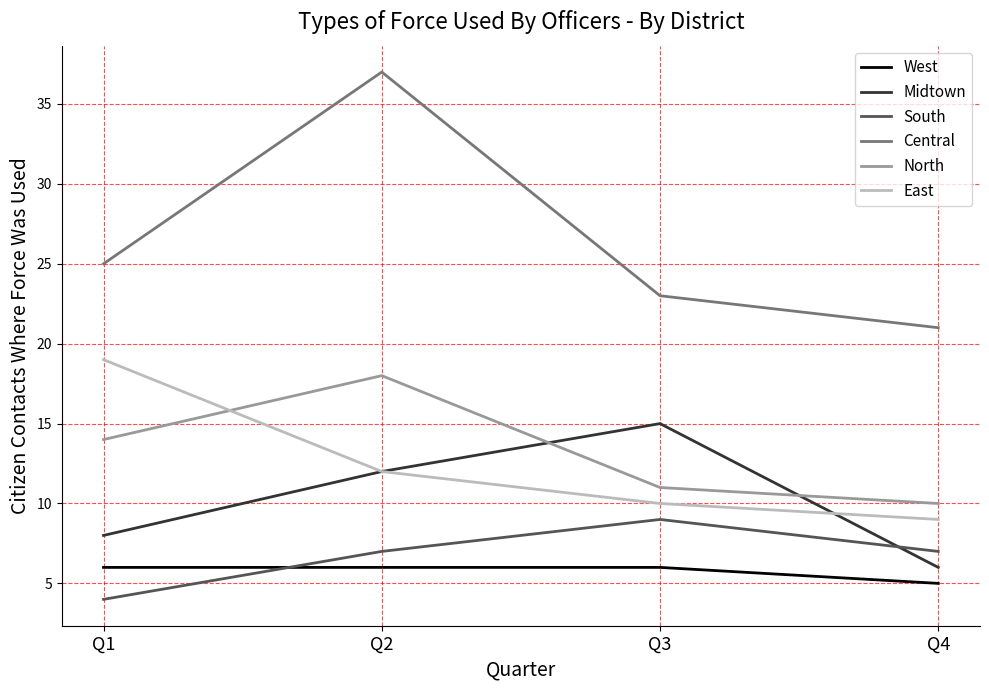

Which series has the widest spread of values?

Central